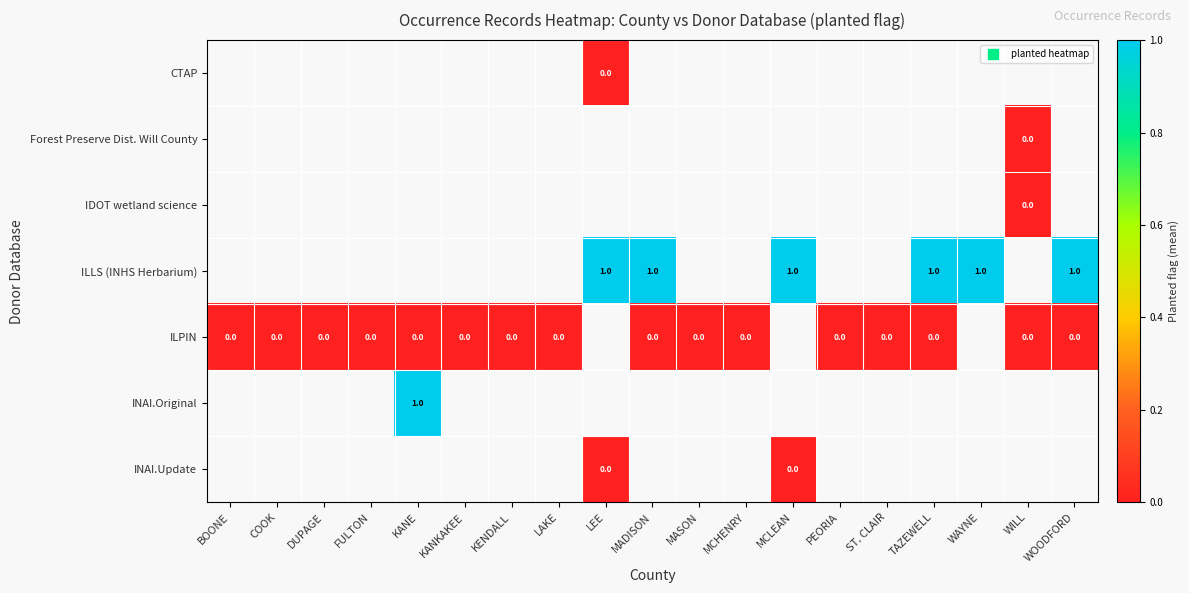

Is the value of INAI.Original at ST. CLAIR greater than the value of INAI.Update at LAKE?

No